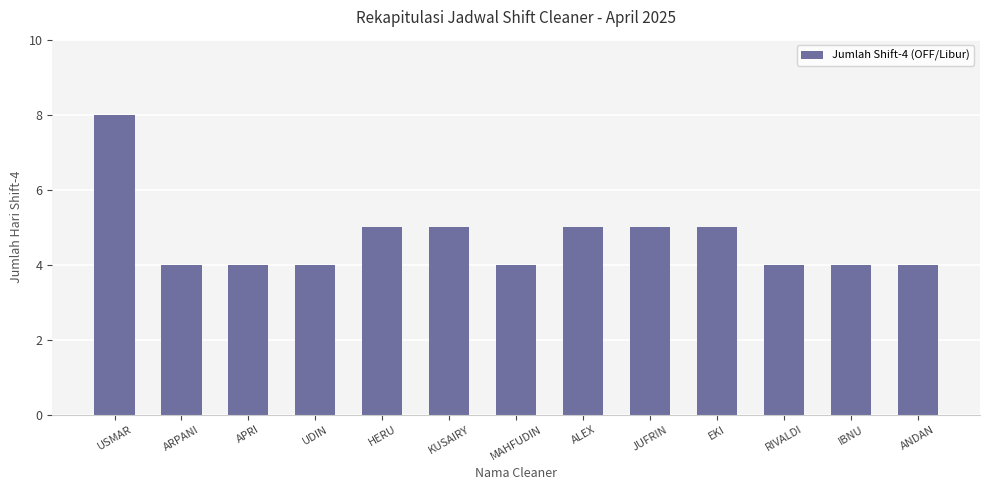

Between KUSAIRY and ARPANI, which is larger?

KUSAIRY